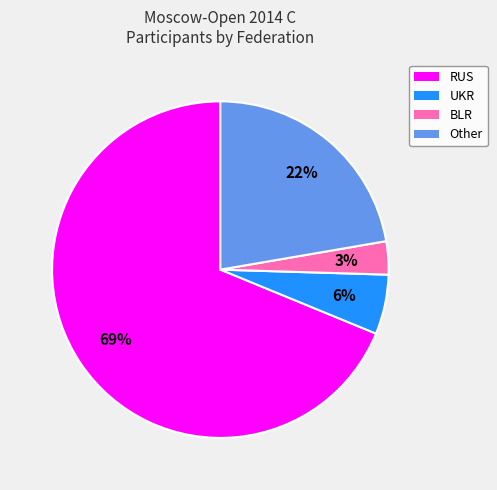

Is there any slice that represents more than half of the pie?

Yes